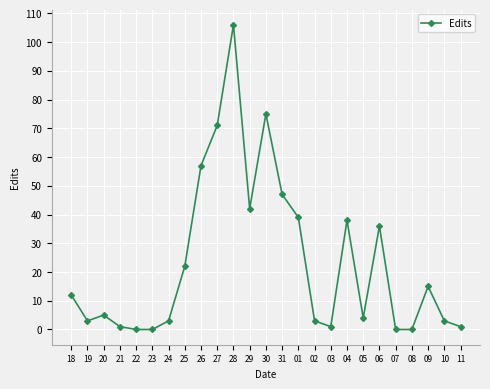

True or false: there are more than 0 points higher than both neighbors.

True